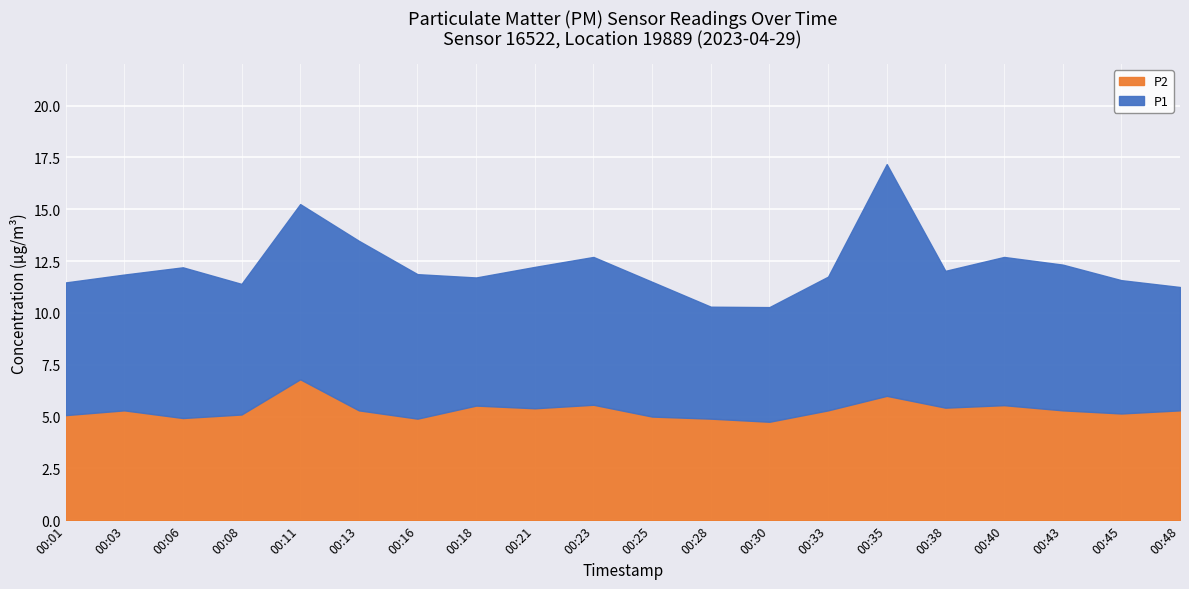

True or false: P2 has a value of 10.0 at 00:11.

False